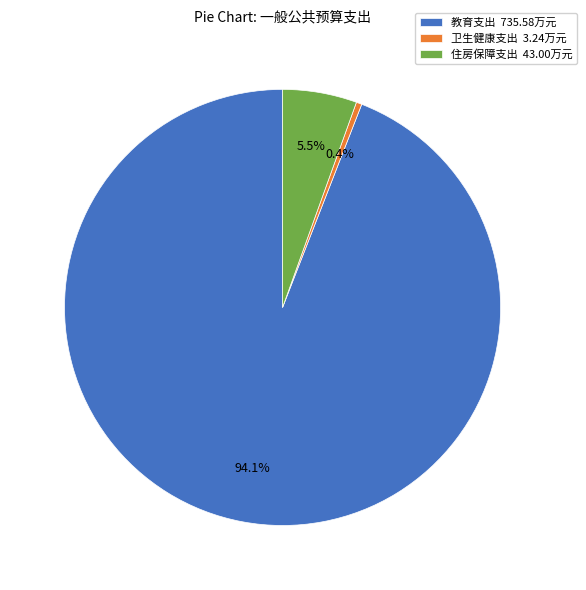

Which has a higher value, 卫生健康支出 or 教育支出?

教育支出